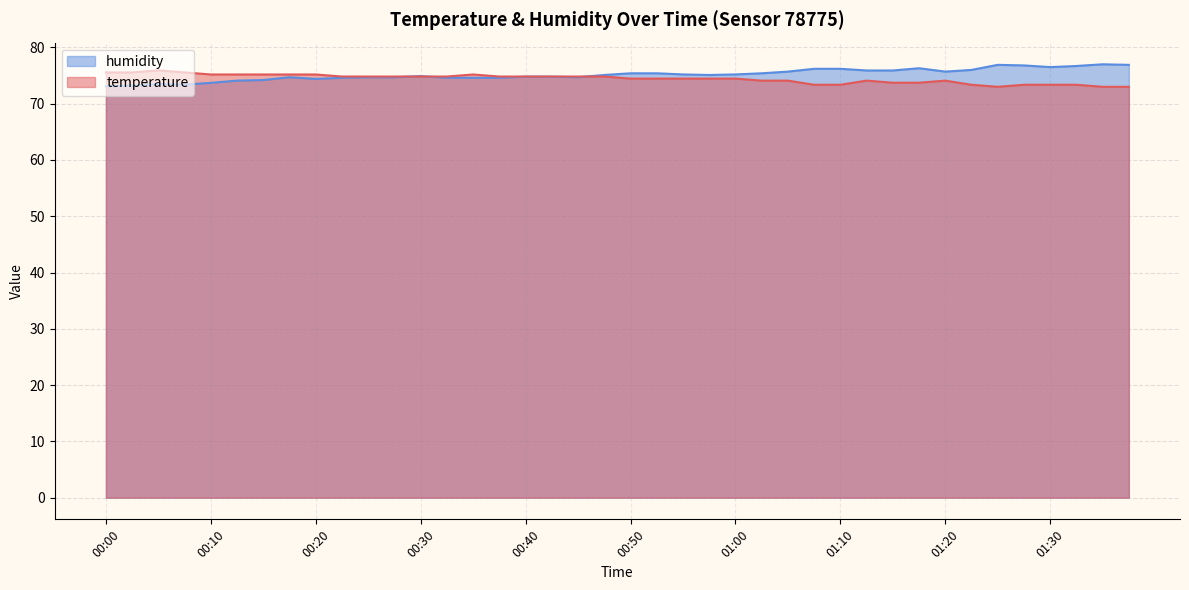

Reading left to right, list all the values displayed in this chart.

temperature: 75.6	75.6	75.9	75.6	75.2	75.2	75.2	75.2	75.2	74.8	74.8	74.8	74.8	74.8	75.2	74.8	74.8	74.8	74.8	74.8	74.5	74.5	74.5	74.5	74.5	74.1	74.1	73.4	73.4	74.1	73.7	73.7	74.1	73.4	73.0	73.4	73.4	73.4	73.0	73.0
humidity: 73.1	73.2	73.5	73.4	73.7	74.1	74.2	74.7	74.4	74.6	74.7	74.7	74.9	74.6	74.6	74.6	74.8	74.8	74.7	75.1	75.4	75.4	75.2	75.1	75.2	75.4	75.7	76.2	76.2	75.9	75.9	76.3	75.7	76.0	76.9	76.8	76.5	76.7	77.0	76.9